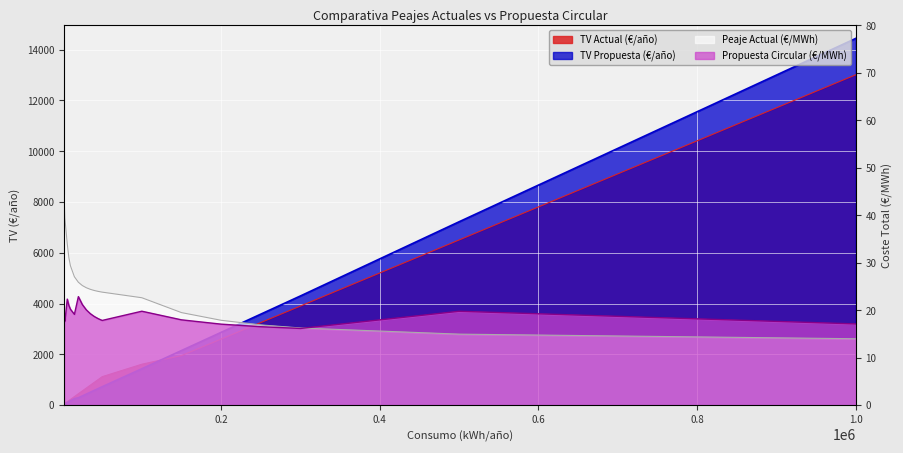

Reading right to left, transcribe all the data shown in this chart.

Peaje Actual (€/MWh): 14.0	15.0	16.3	16.9	17.9	19.5	22.6	23.8	24.0	24.1	24.4	24.7	25.2	25.9	27.0	29.4	31.1	34.0	39.4	44.5
Propuesta Circular (€/MWh): 17.1	19.8	16.2	16.5	17.1	18.0	19.8	17.8	18.2	18.7	19.3	20.1	21.2	22.9	19.1	20.2	21.0	22.3	17.7	18.7
TV Actual (€/año): 13012.0	6506.0	3903.6	3253.0	2602.4	1951.8	1611.7	1120.7	1008.6	896.5	784.5	672.4	560.3	448.3	336.2	224.1	179.3	134.5	87.9	58.6
TV Propuesta (€/año): 14445.0	7222.5	4300.5	3583.8	2867.0	2150.2	1433.5	724.7	652.2	579.8	507.3	434.8	362.4	289.9	254.8	169.8	135.9	101.9	46.8	31.2